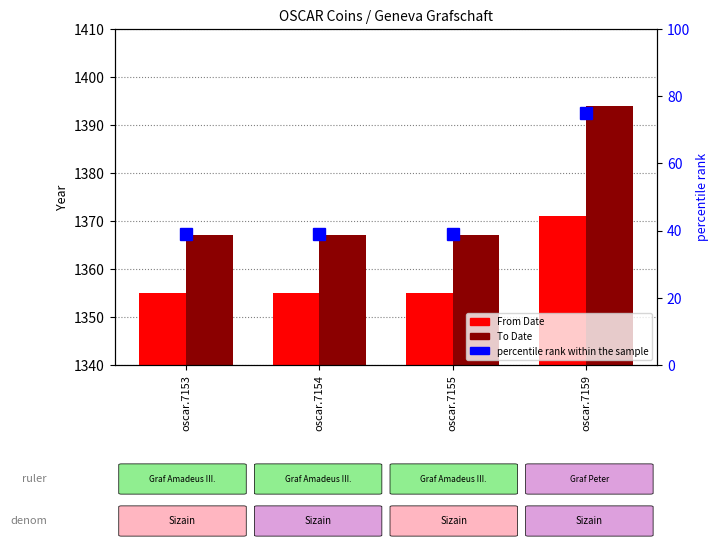

Reading right to left, extract all data points from this chart.

From Date: oscar.7159=1371.0	oscar.7155=1355.0	oscar.7154=1355.0	oscar.7153=1355.0
To Date: oscar.7159=1394.0	oscar.7155=1367.0	oscar.7154=1367.0	oscar.7153=1367.0
percentile rank within the sample: oscar.7159=75.0	oscar.7155=39.1	oscar.7154=39.1	oscar.7153=39.1